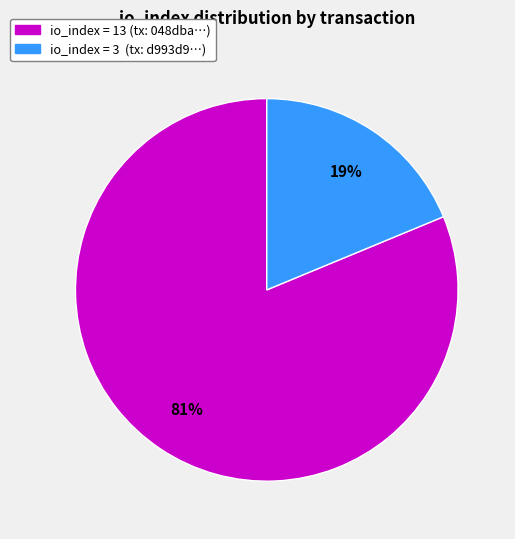

How many segments does this pie chart have?

2